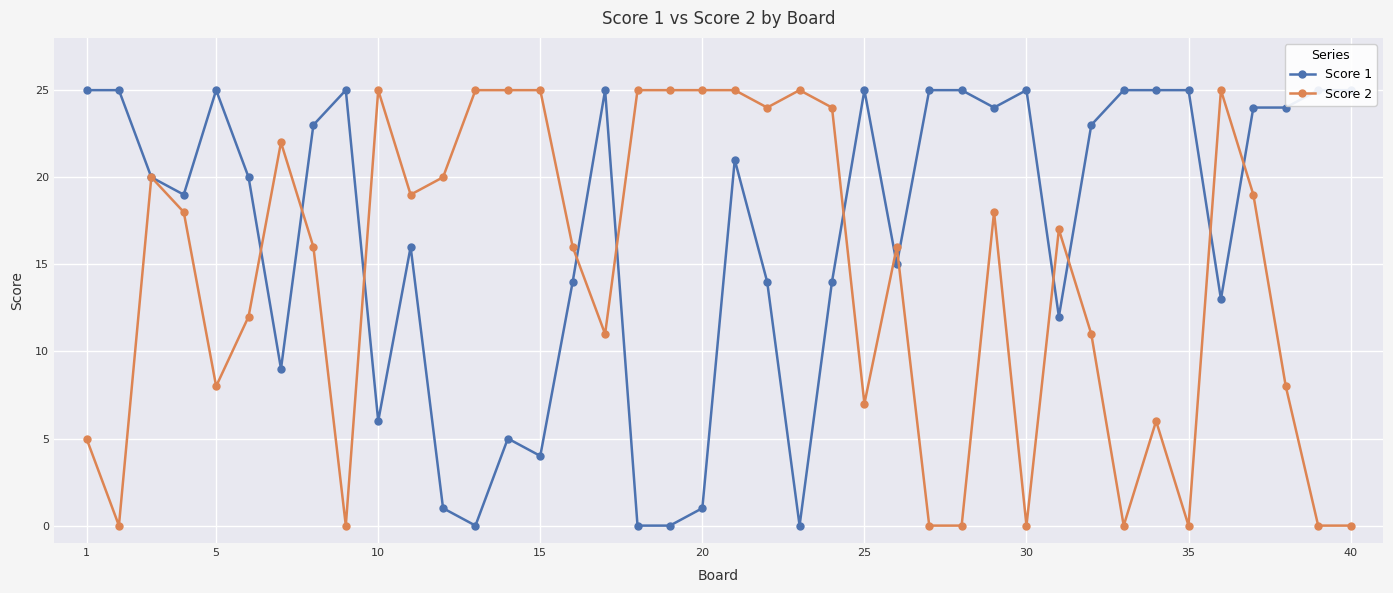

True or false: Score 2 has more than 1 interior local peaks.

True